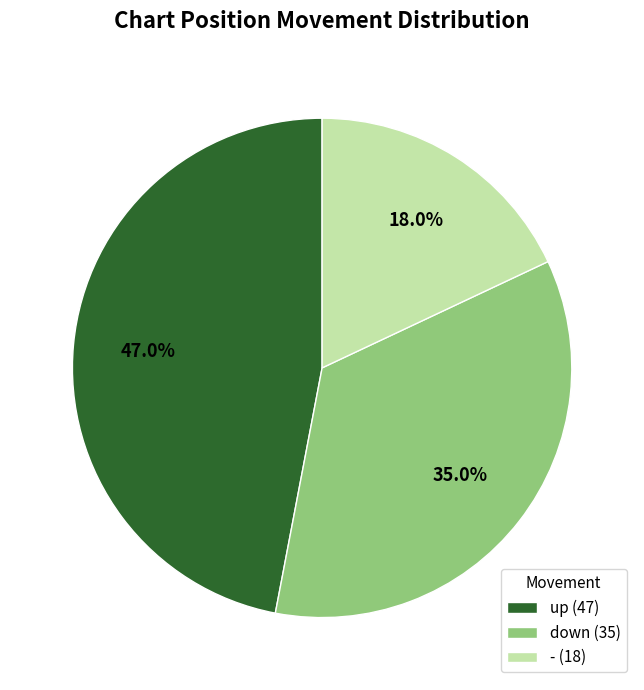

Which slice is the largest?

up